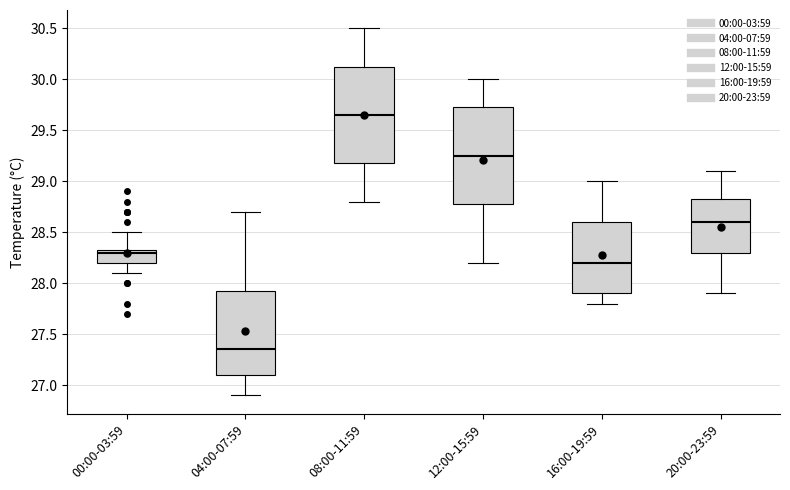

Where is the upper edge of the box for 04:00-07:59 on the y-axis? The values are not printed on the chart, so give them approximately, as read against the axis.

27.95